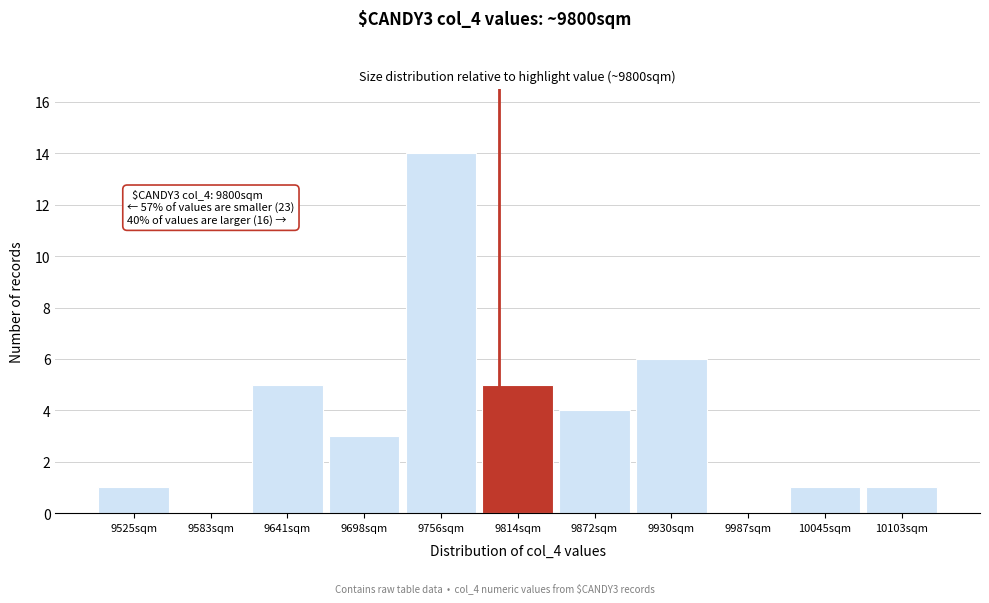

Which range on the x-axis has the tallest bar?

9730 to 9790